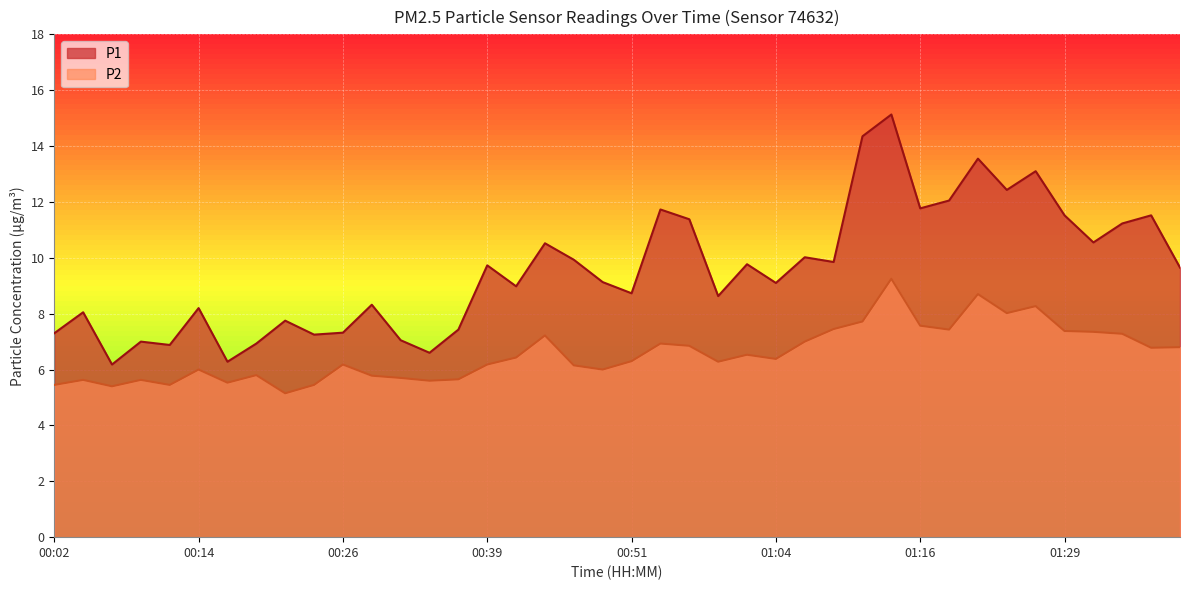

The P1 series shows 11.3 at 00:36. True or false?

False